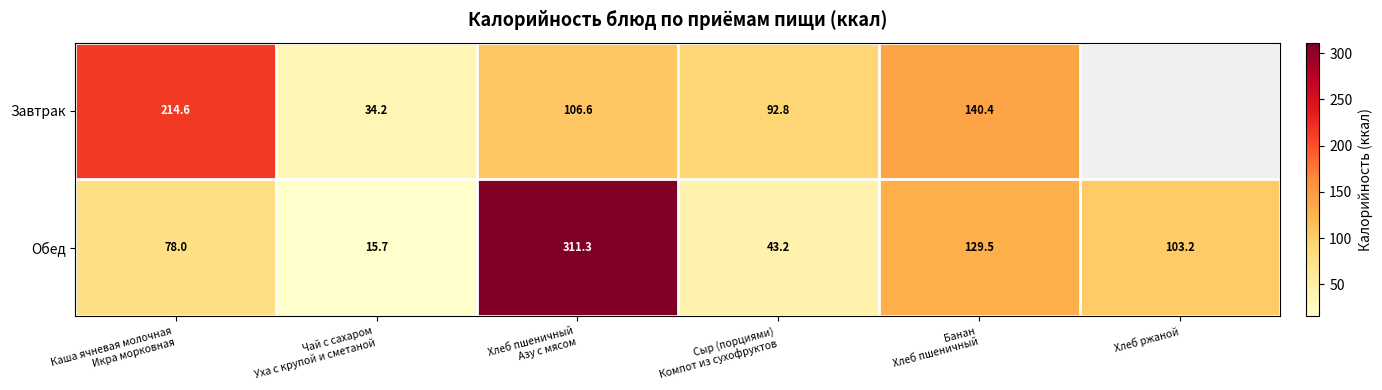

How many values in the Обед series exceed 103?

3